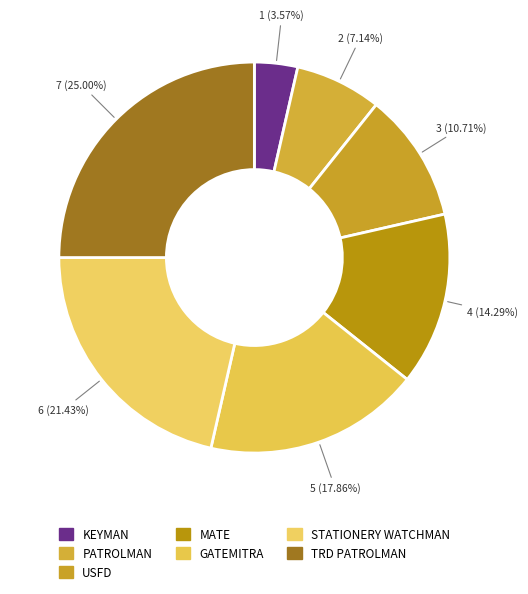

Is there any slice that represents more than half of the pie?

No